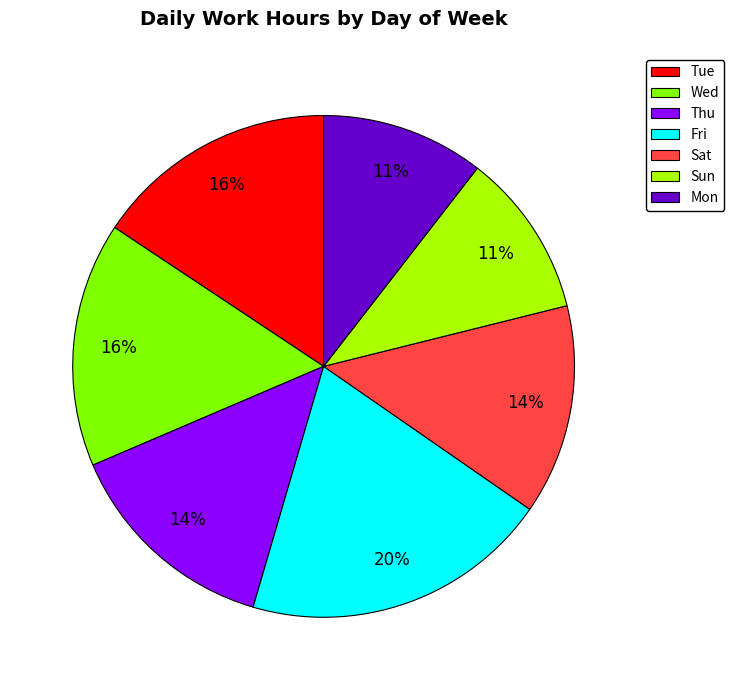

Between Wed and Mon, which is larger?

Wed